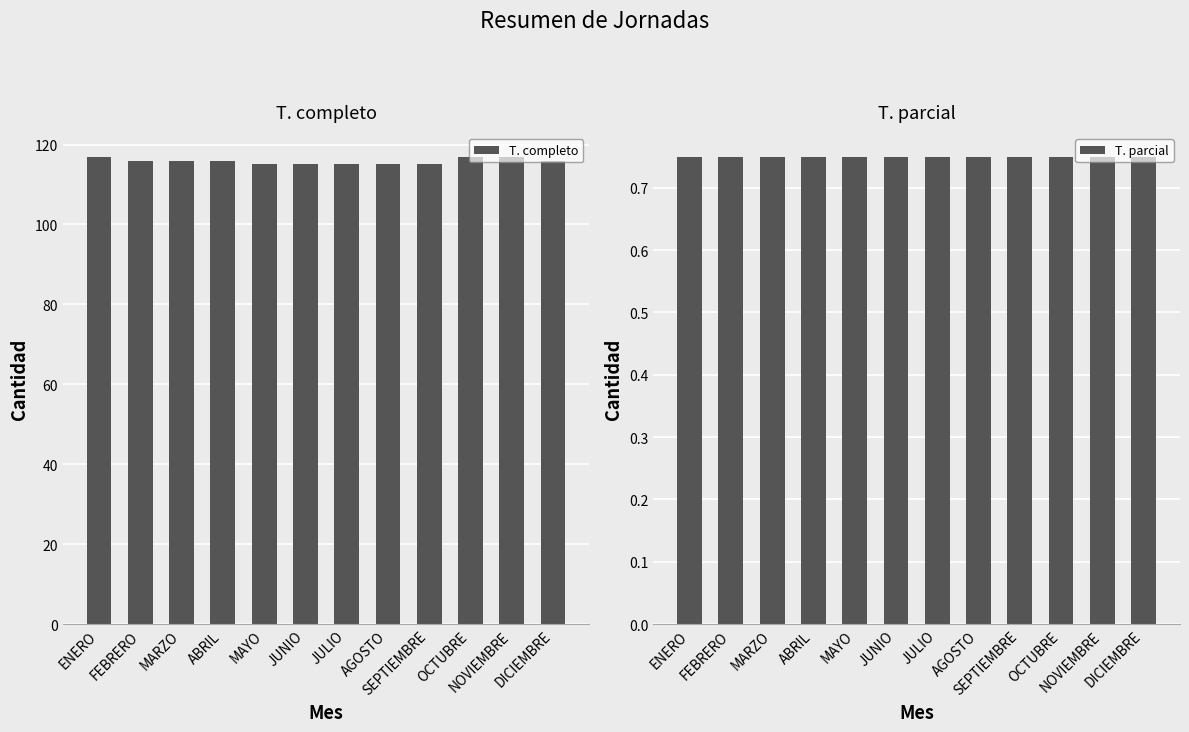

What is the spread (max minus min) of values at OCTUBRE?

116.2